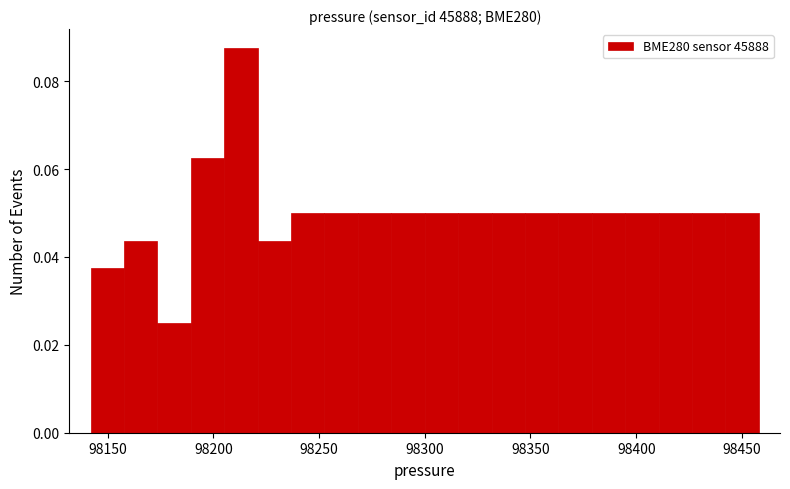

Around what value on the x-axis is the tallest bar? Give the approximate position of its centre, as read against the axis.

98215